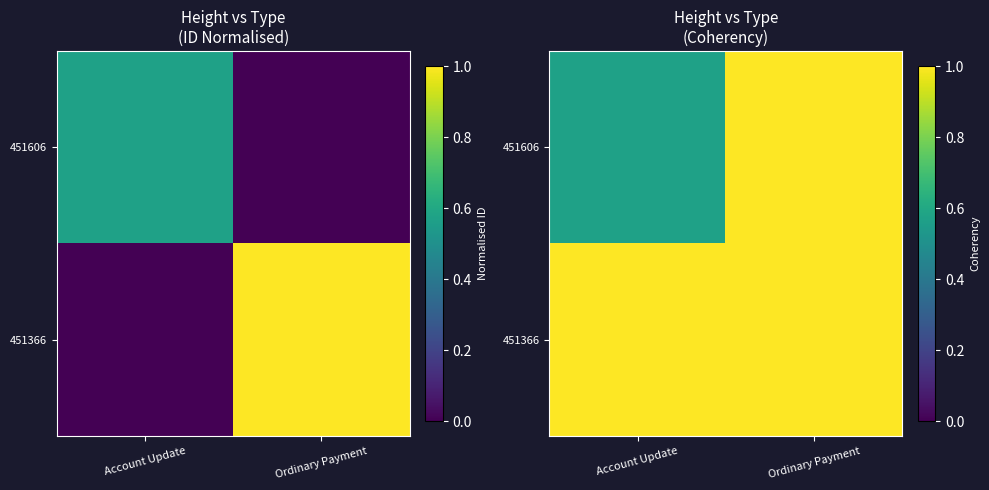

The 451366 series shows 1.4 at Account Update. True or false?

False